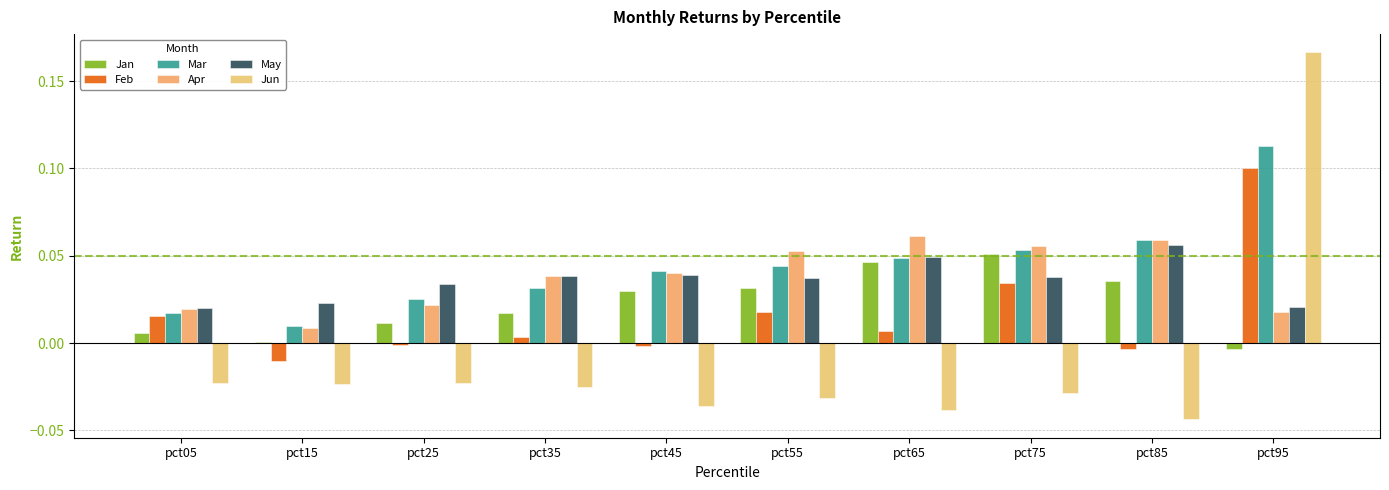

The Apr series shows 0.1 at pct85. True or false?

True